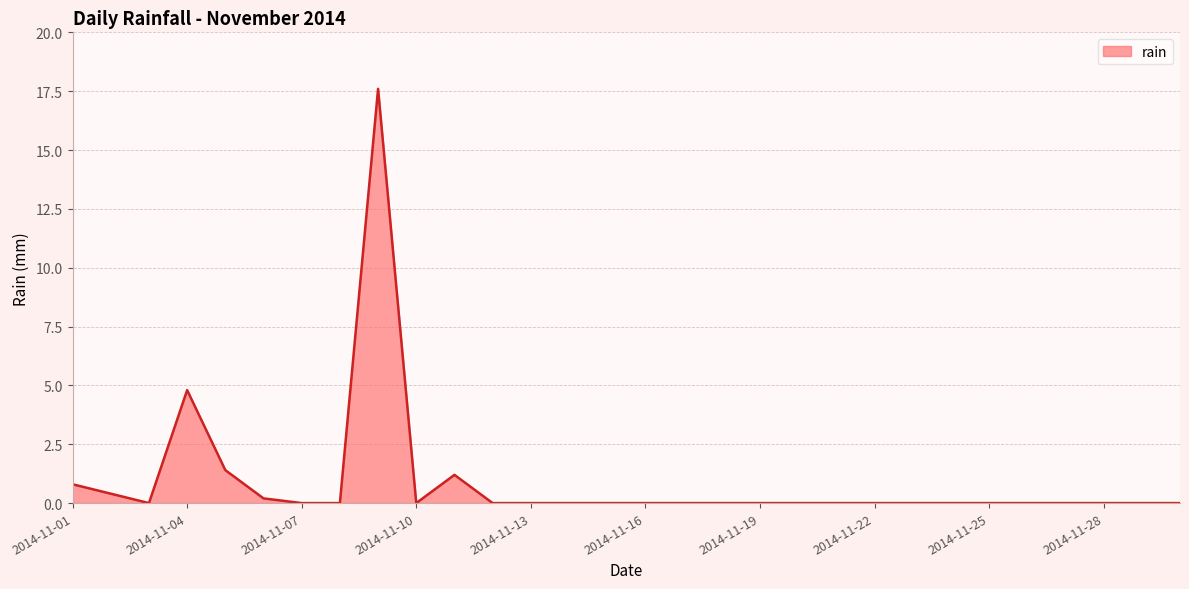

What is the maximum value shown in the chart?

17.6